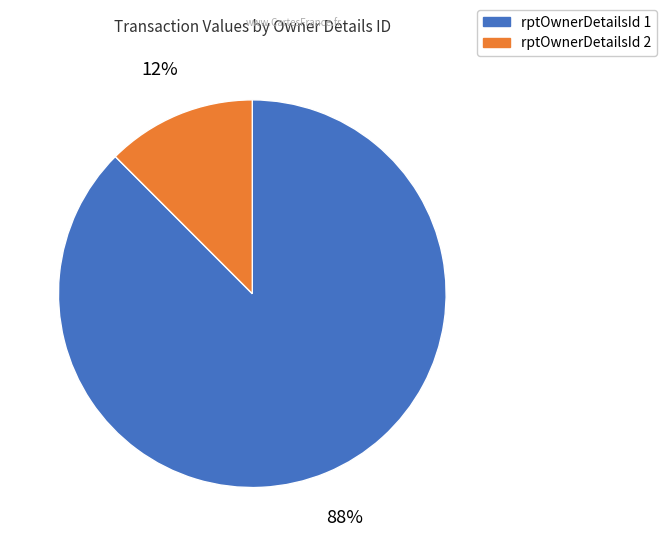

To the nearest percent, what is the average slice percentage?

50%